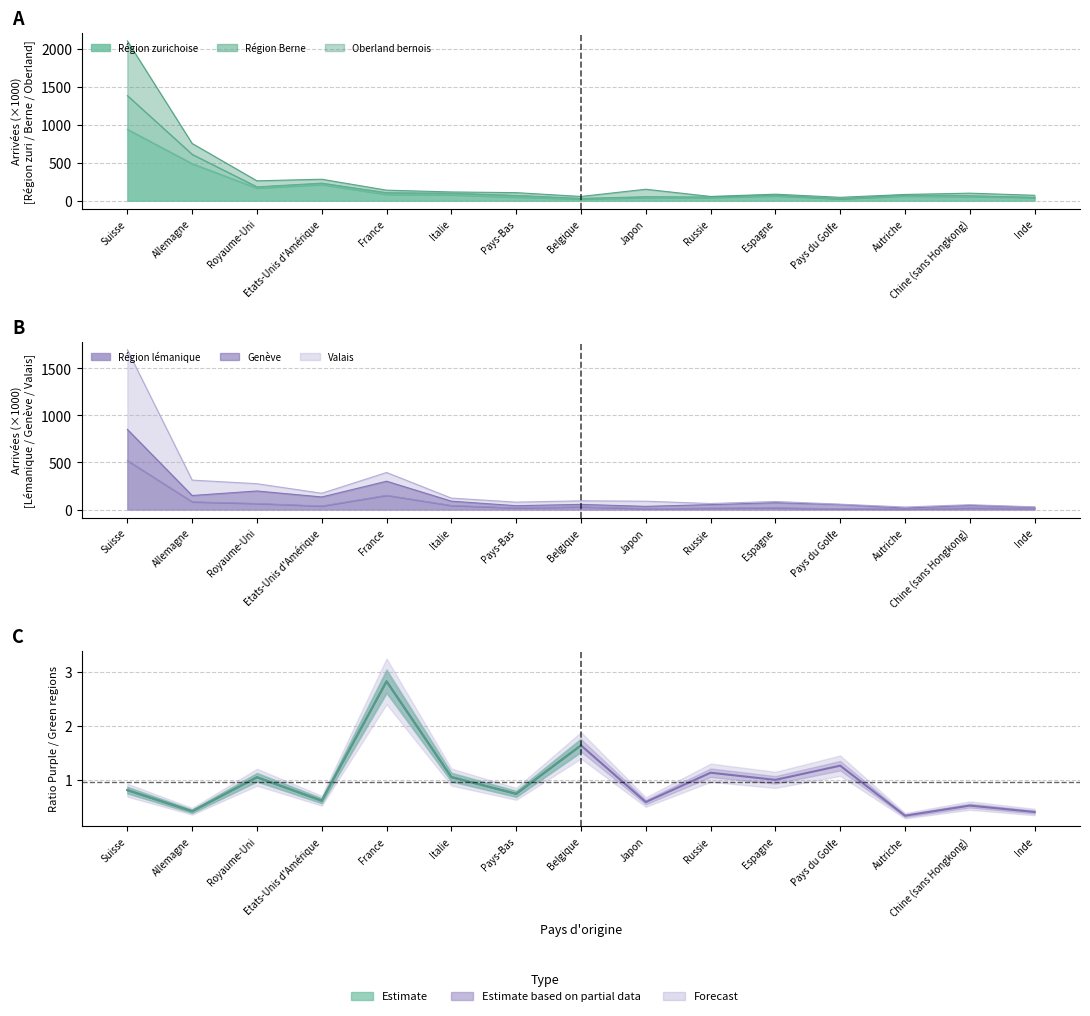

Which label corresponds to the smallest value in the chart?

Autriche